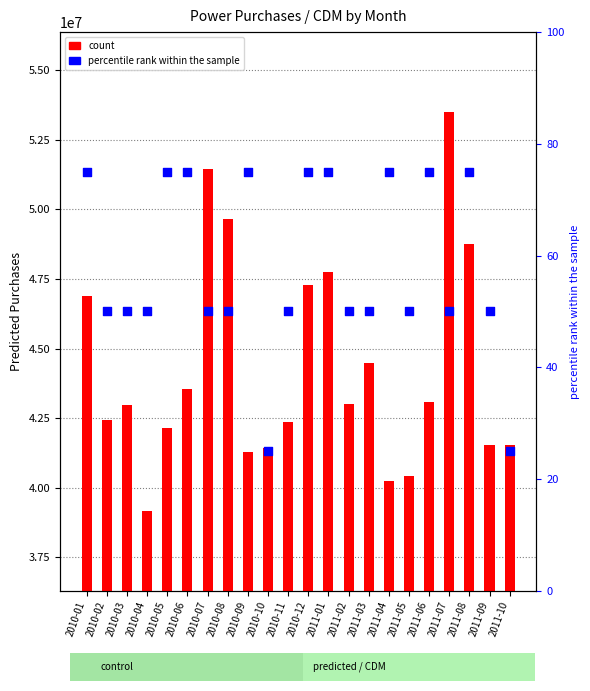

What are all the series names shown in the legend?

count, percentile rank within the sample